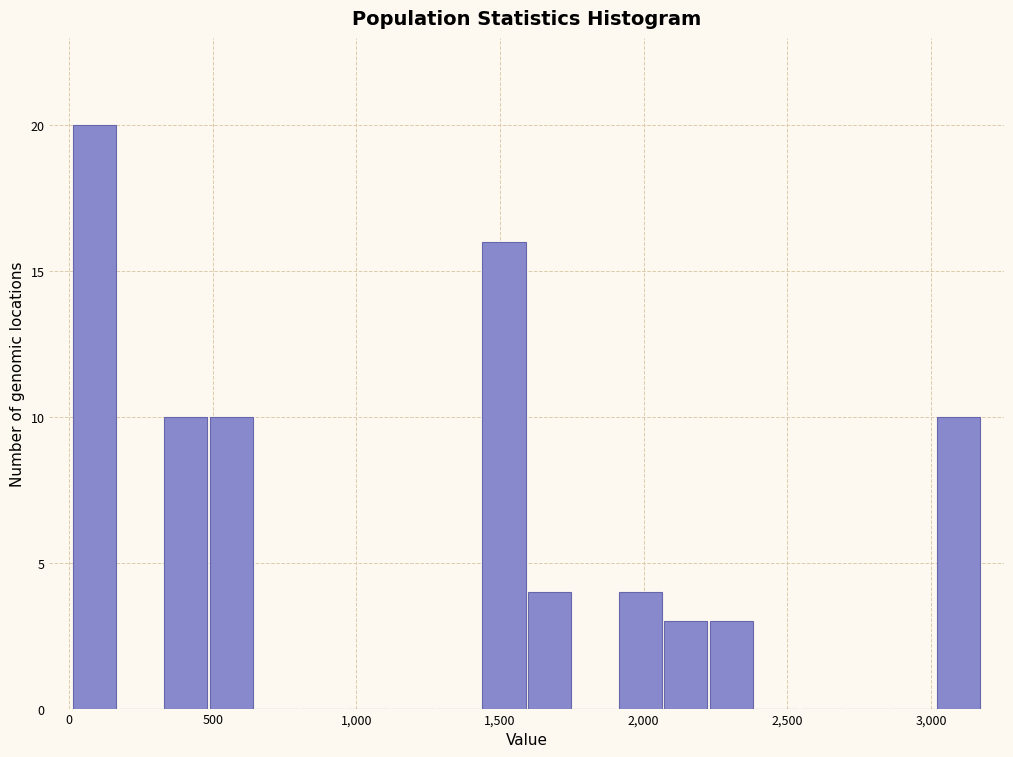

Around what value on the x-axis is the tallest bar? Give the approximate position of its centre, as read against the axis.

100